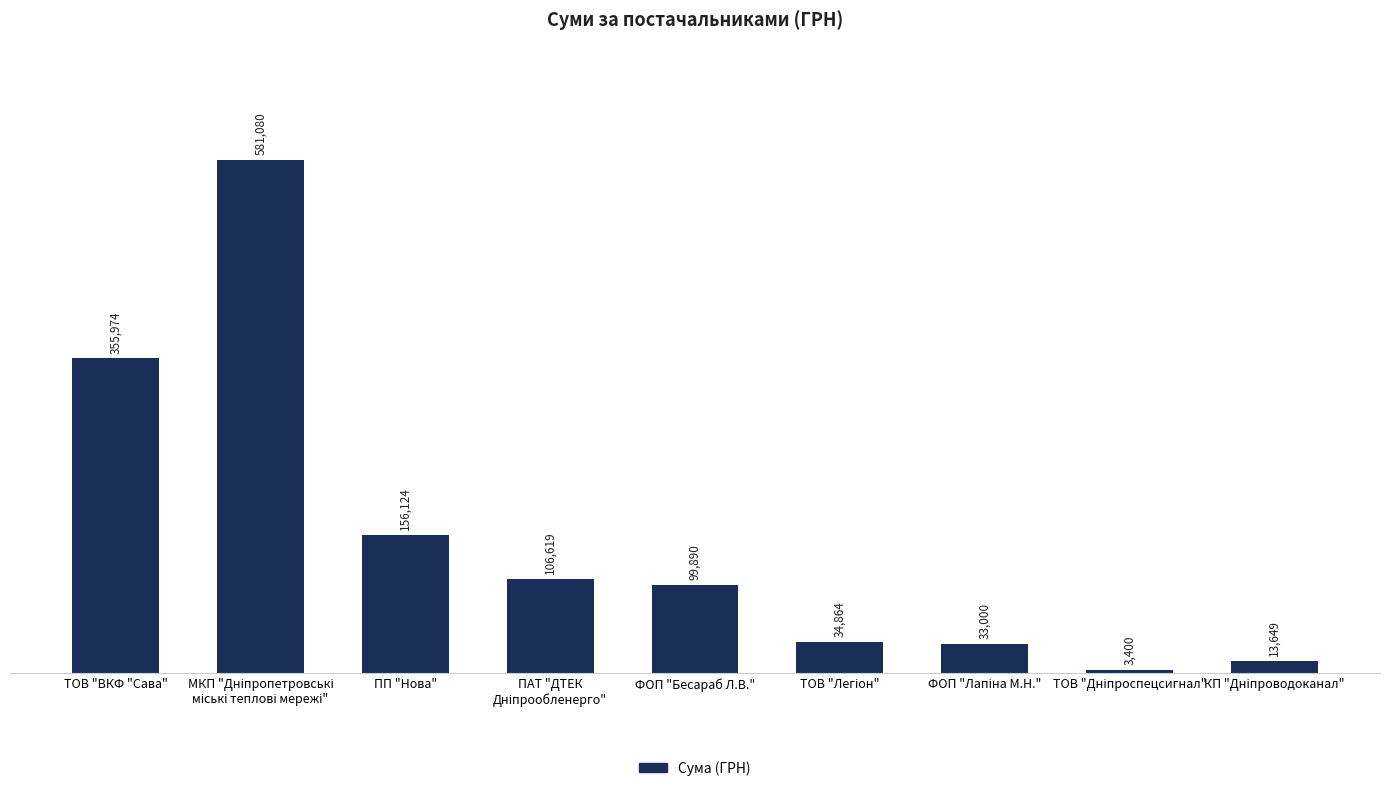

What is the smallest value displayed?

3400.0